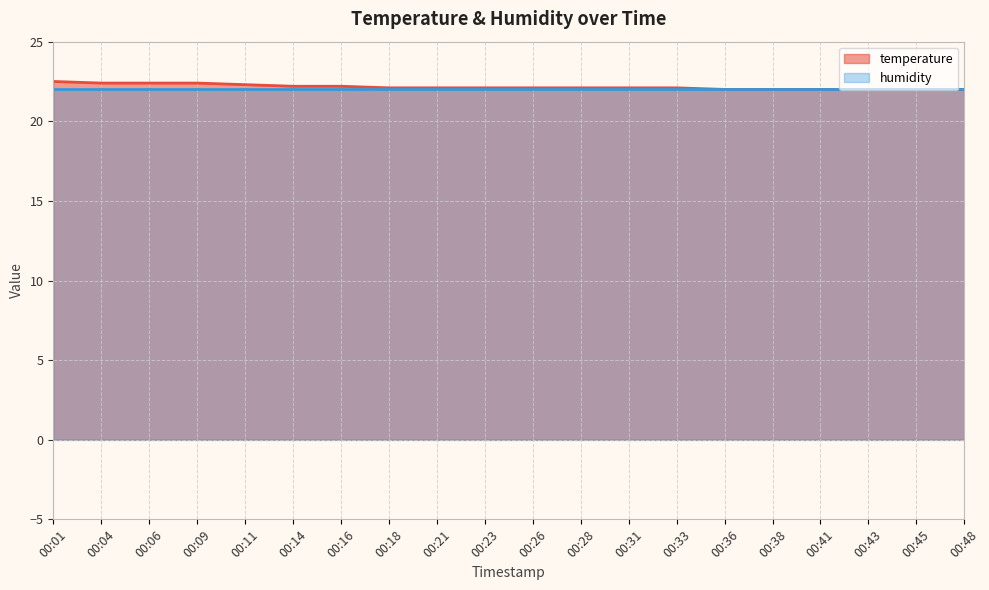

Which category has the lowest value across all series?

00:36